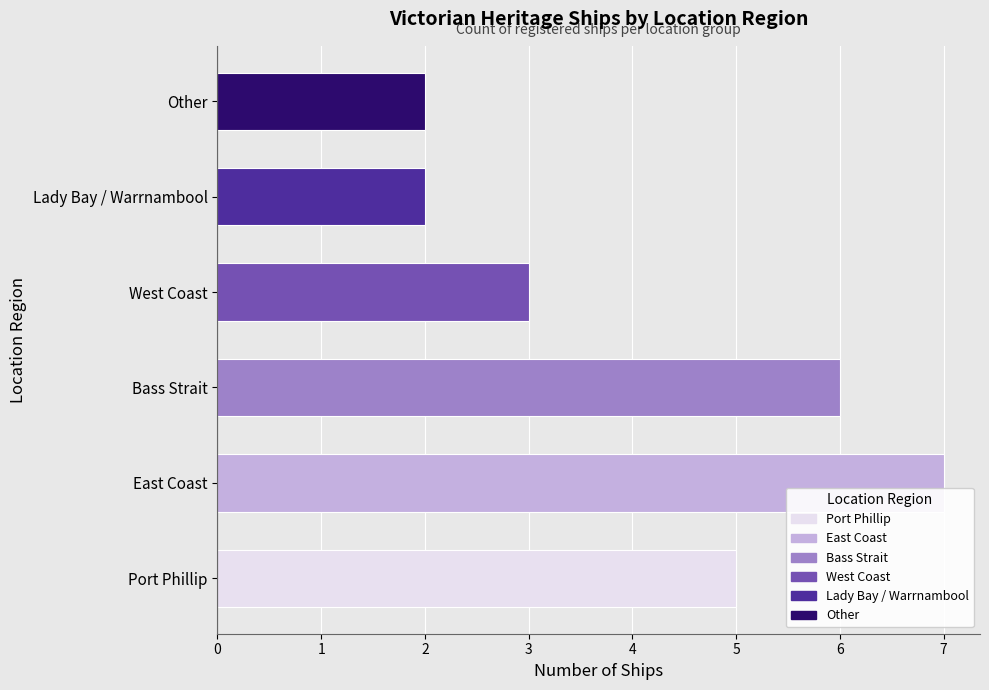

Which has a higher value, Other or Port Phillip?

Port Phillip